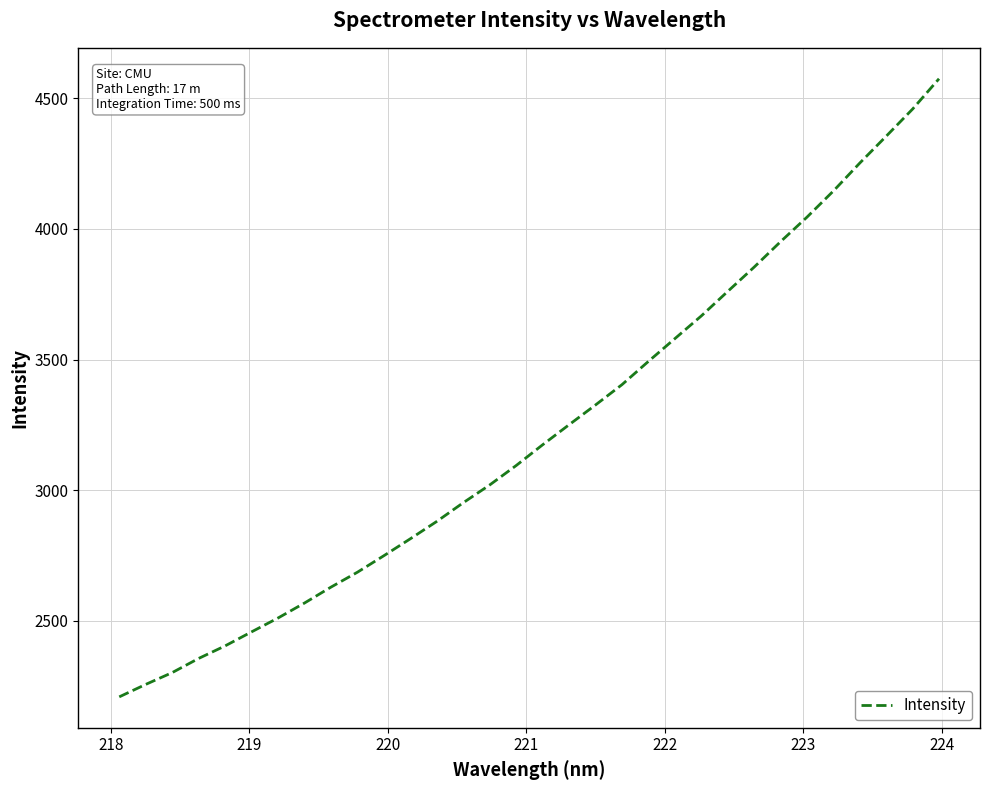

What is the greatest value displayed?

4575.1